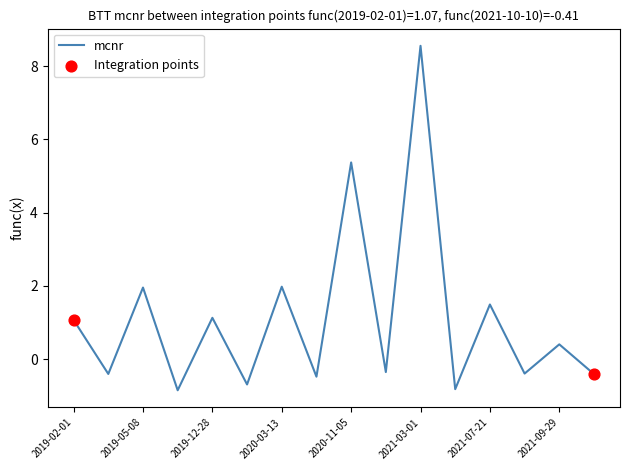

What is the smallest value displayed?

-0.8